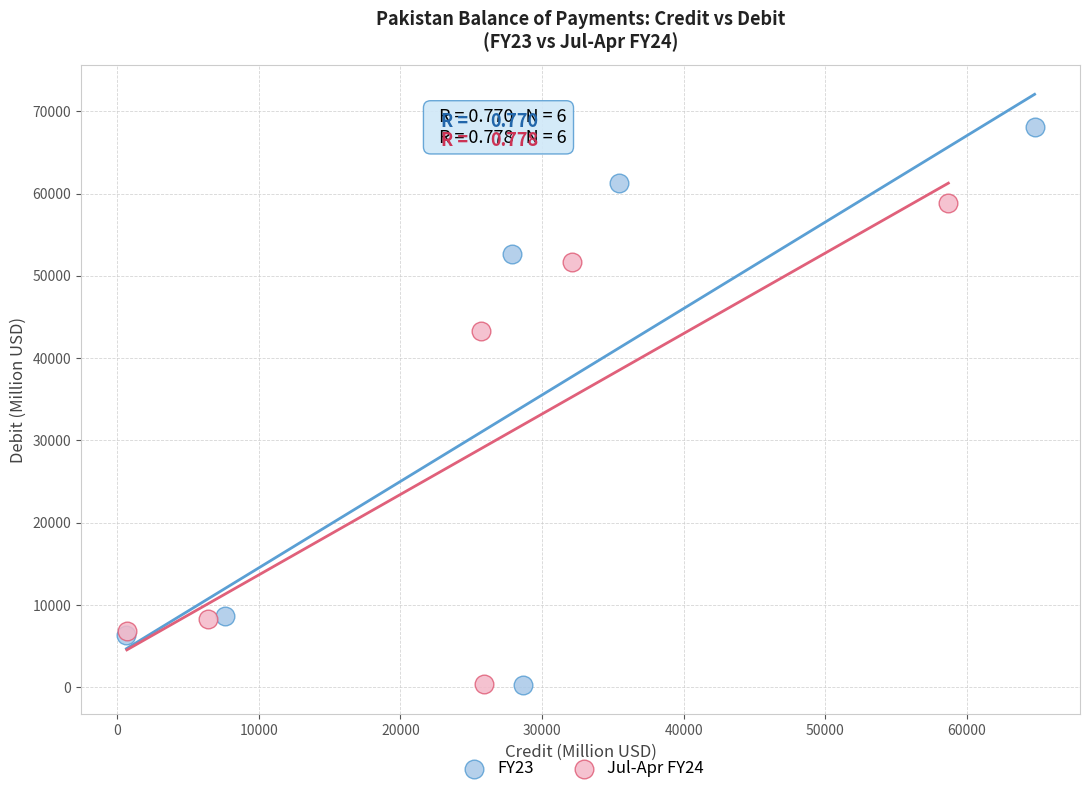

Which series has the largest Y range (max minus min)?

FY23